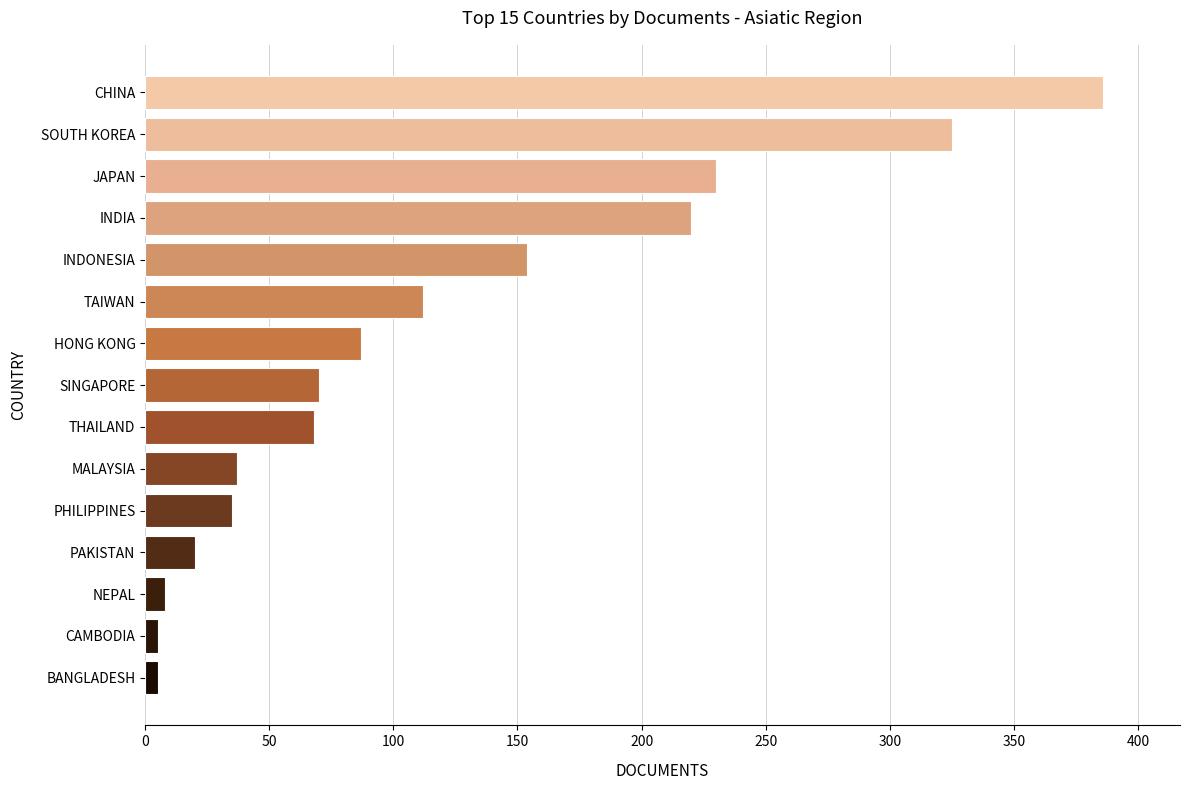

Which has a higher value, CAMBODIA or JAPAN?

JAPAN